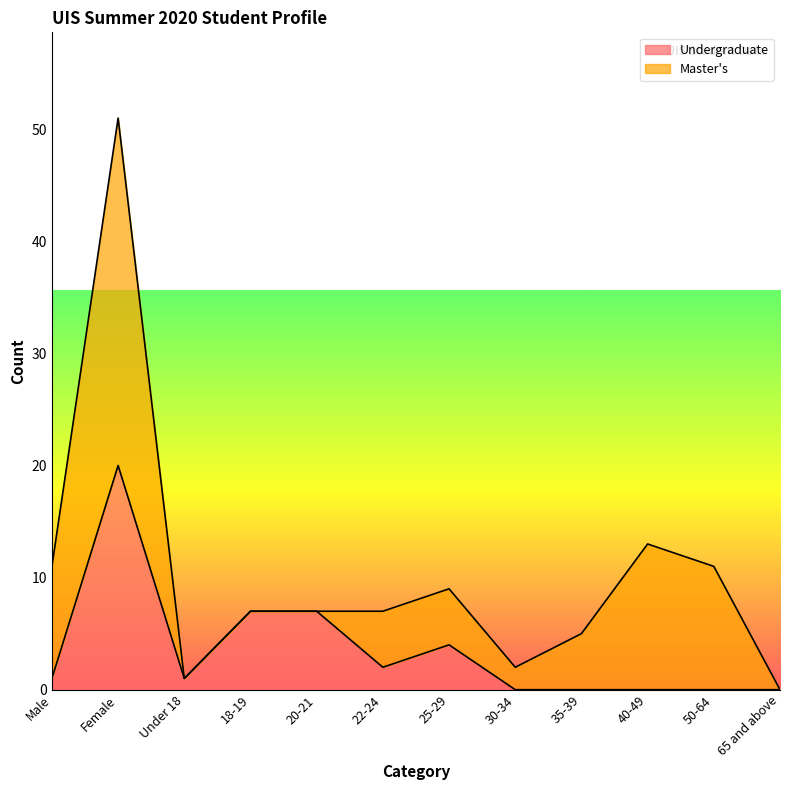

At which category does the chart reach its peak across all series?

Female